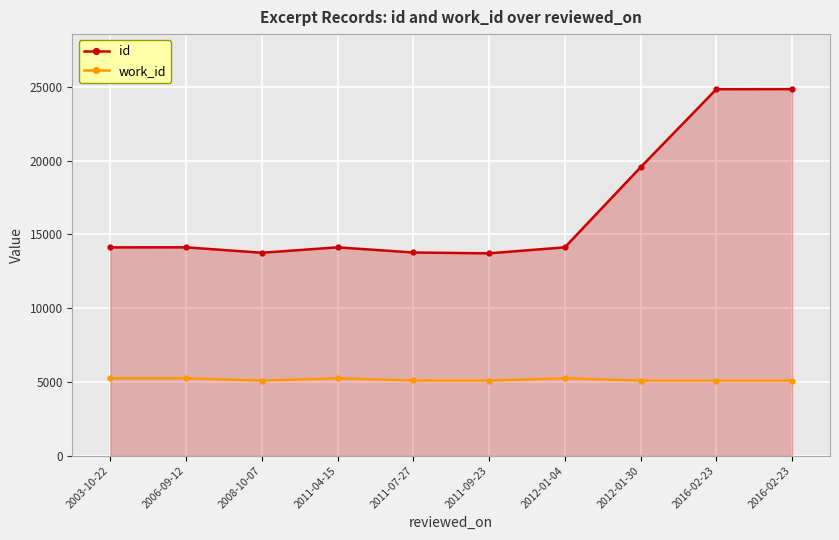

List the series in order of their overall mean, highest first.

id, work_id